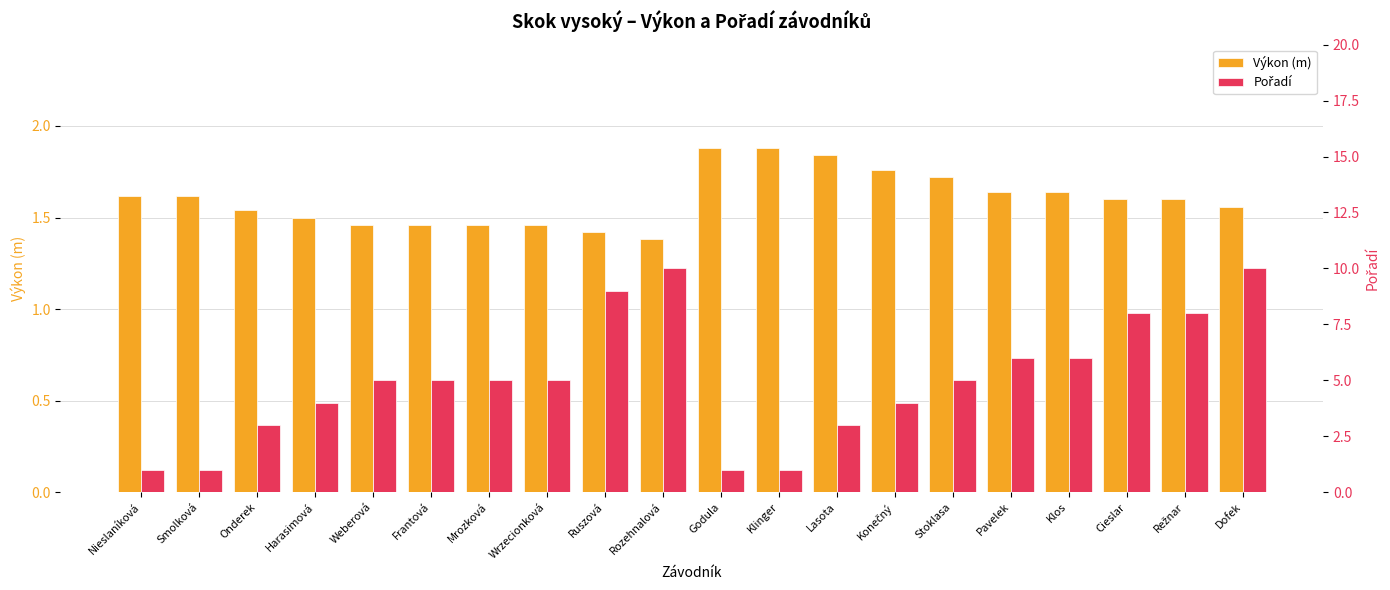

What is the sum of the Výkon (m) values at Klos and Onderek?

3.2